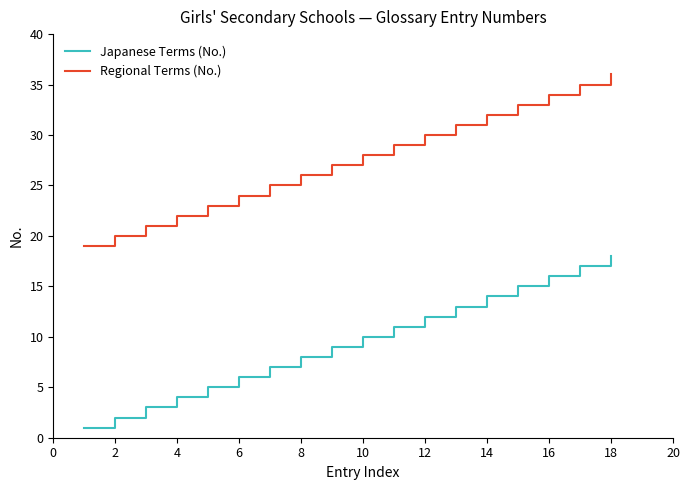

What is the greatest value displayed?

36